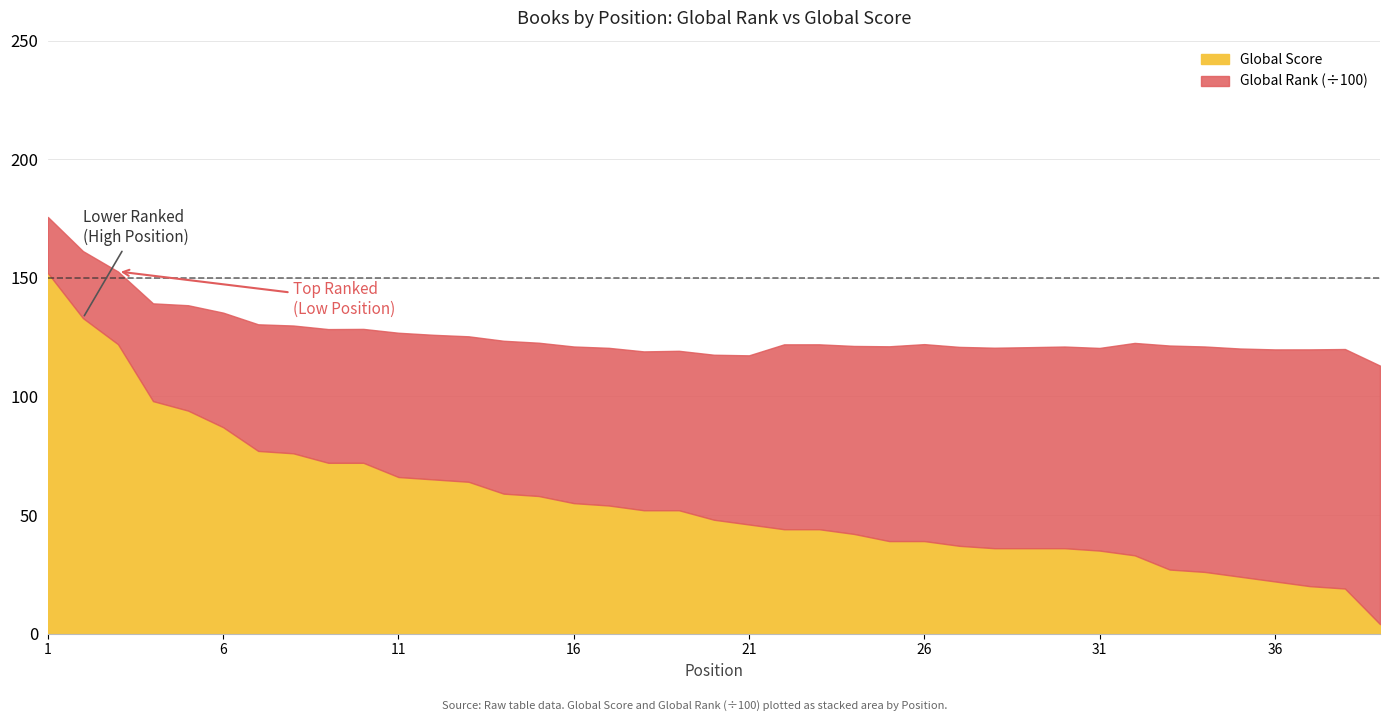

At which category does the chart reach its minimum across all series?

39